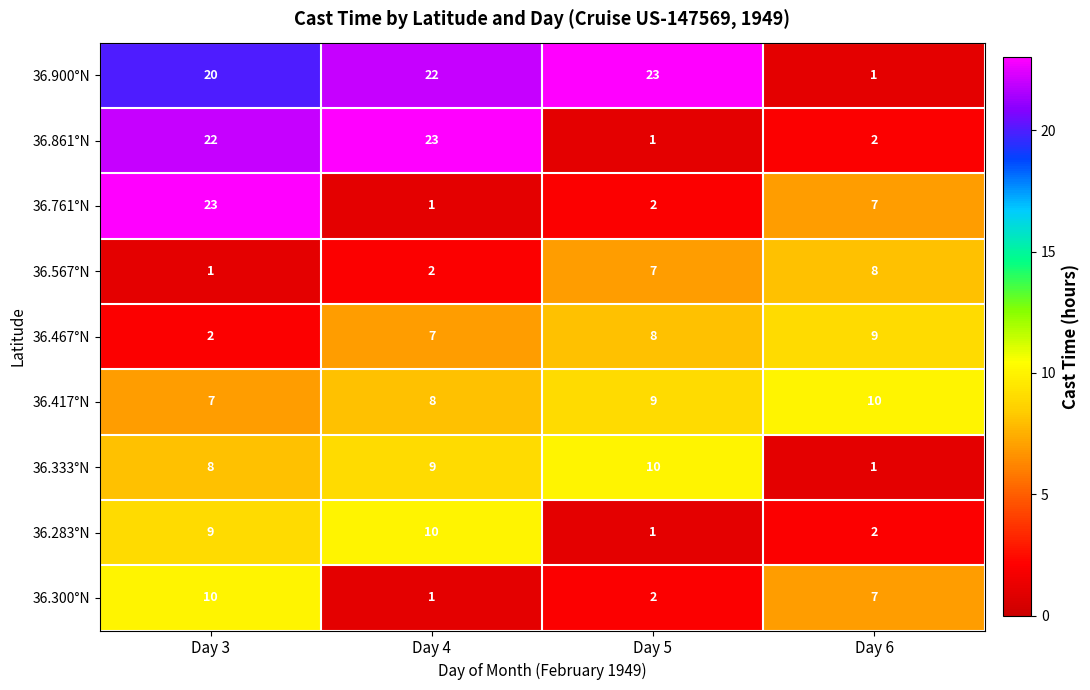

Count the number of data series in this chart.

9